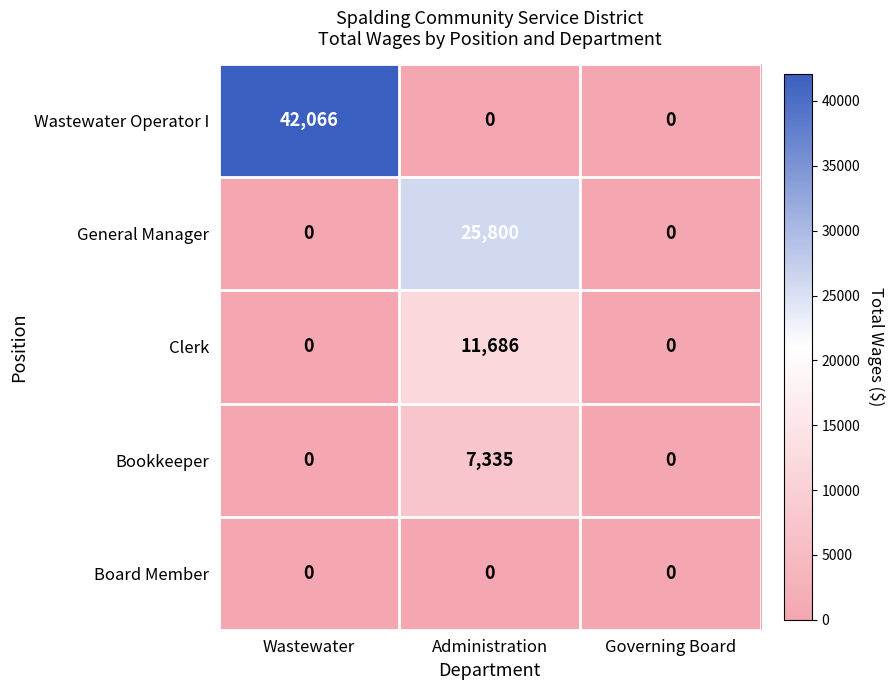

Reading left to right, extract all data points from this chart.

Wastewater Operator I: Wastewater=42066	Administration=0	Governing Board=0
General Manager: Wastewater=0	Administration=25800	Governing Board=0
Clerk: Wastewater=0	Administration=11686	Governing Board=0
Bookkeeper: Wastewater=0	Administration=7335	Governing Board=0
Board Member: Wastewater=0	Administration=0	Governing Board=0